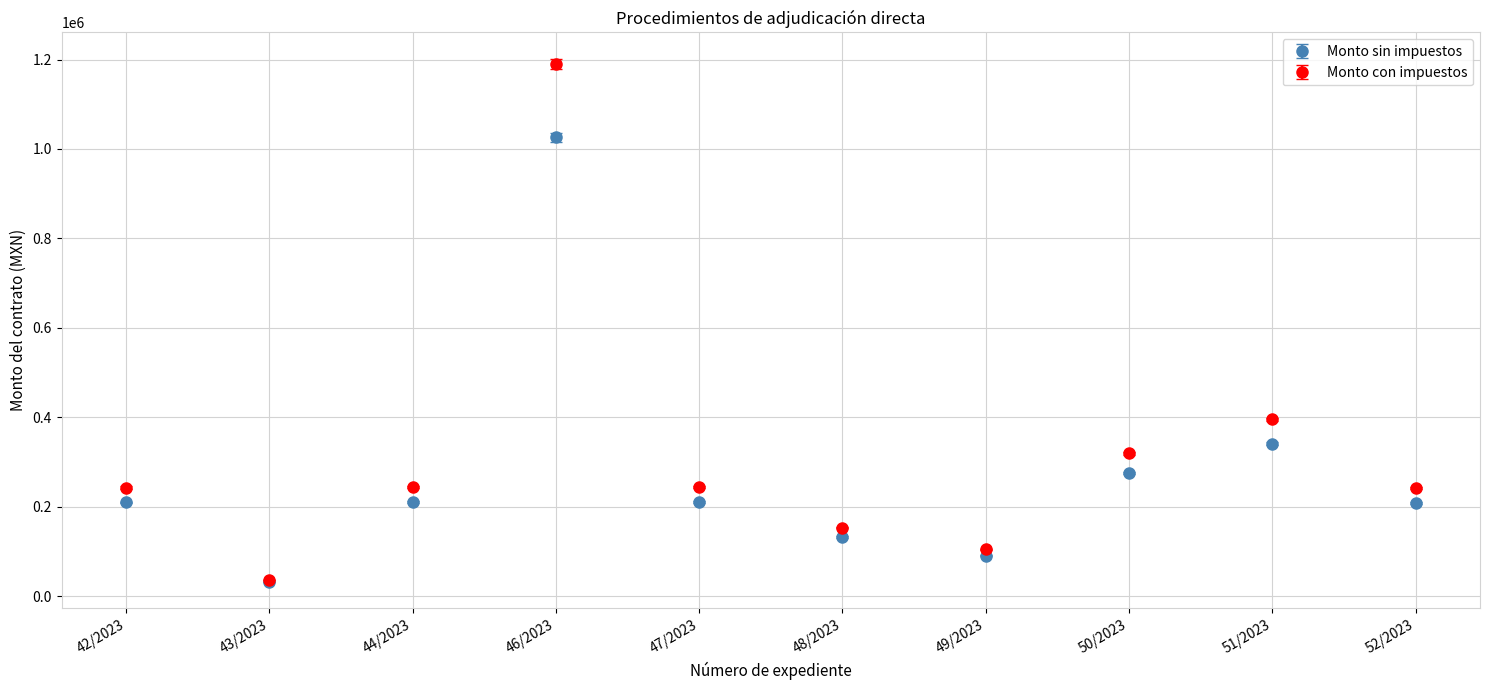

What position from the right is 43/2023?

9